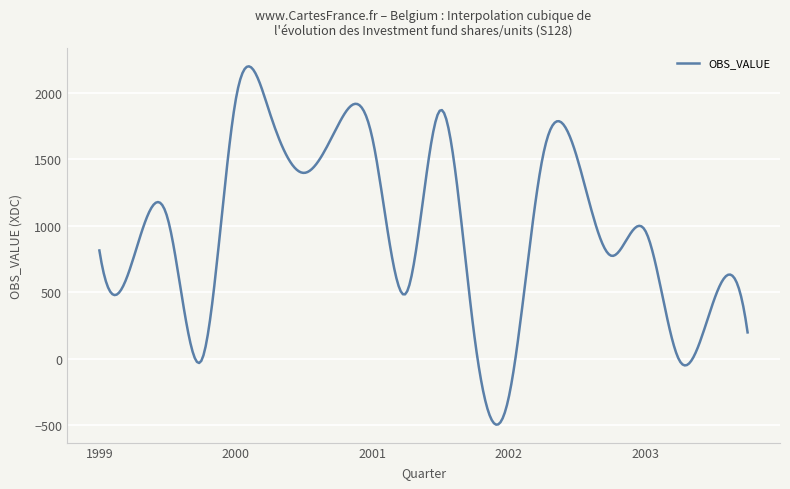

What is the smallest value displayed?

-495.2